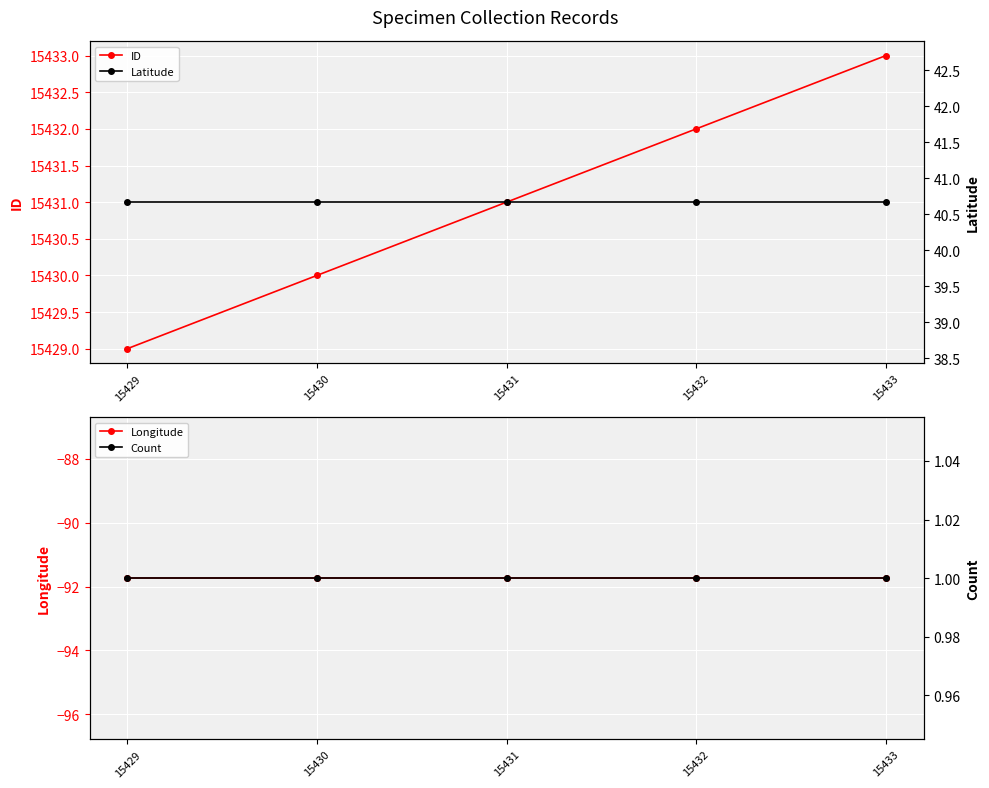

Rank the series by their maximum value, from lowest to highest.

Longitude, Count, Latitude, ID